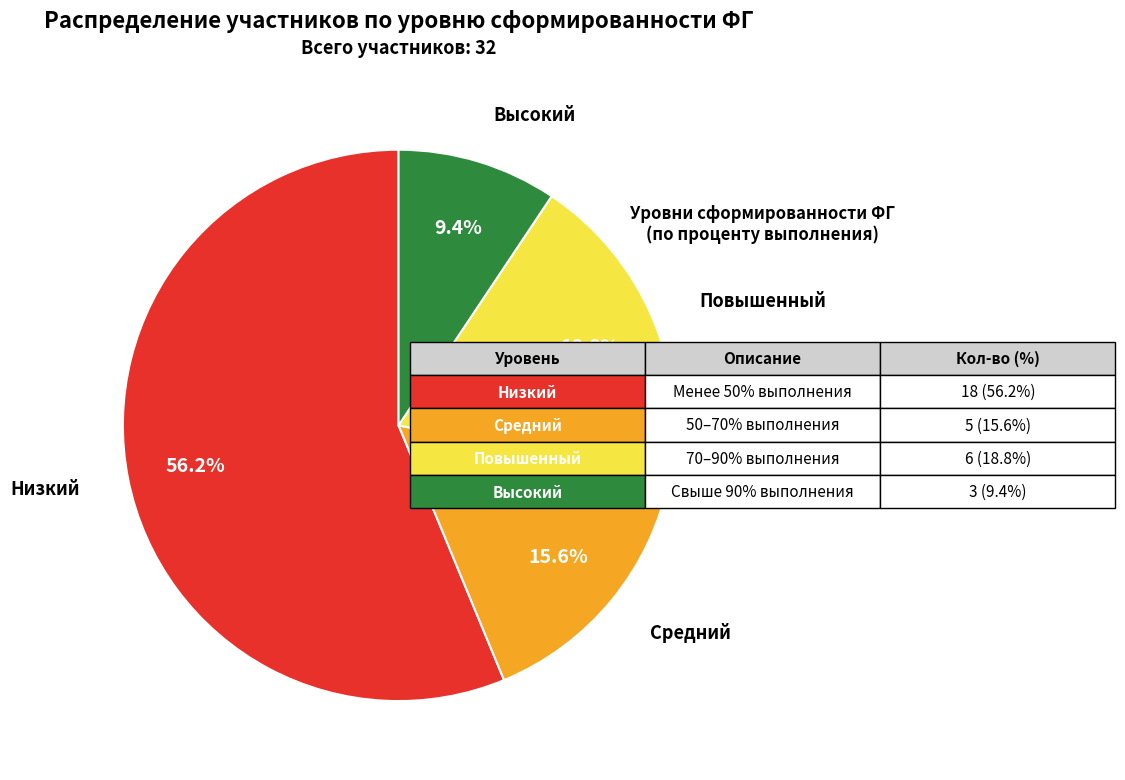

How many slices are in this pie chart?

4